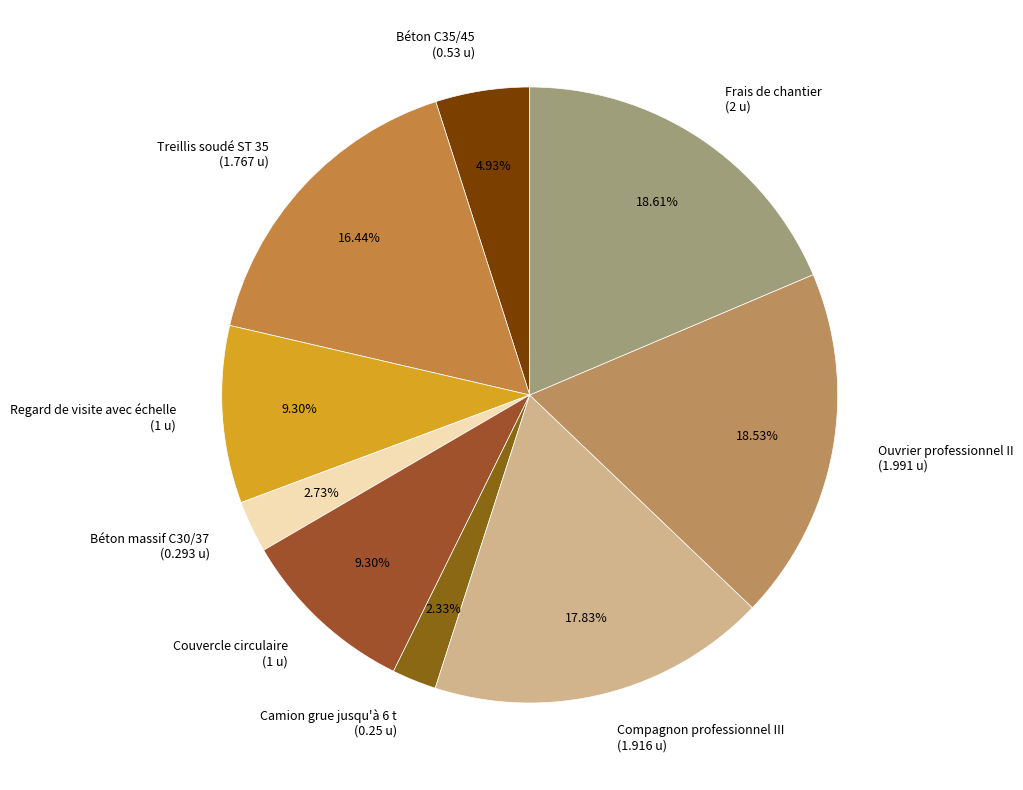

To the nearest percent, what is the difference between the Regard de visite avec échelle and Béton massif C30/37 slice percentages?

7%